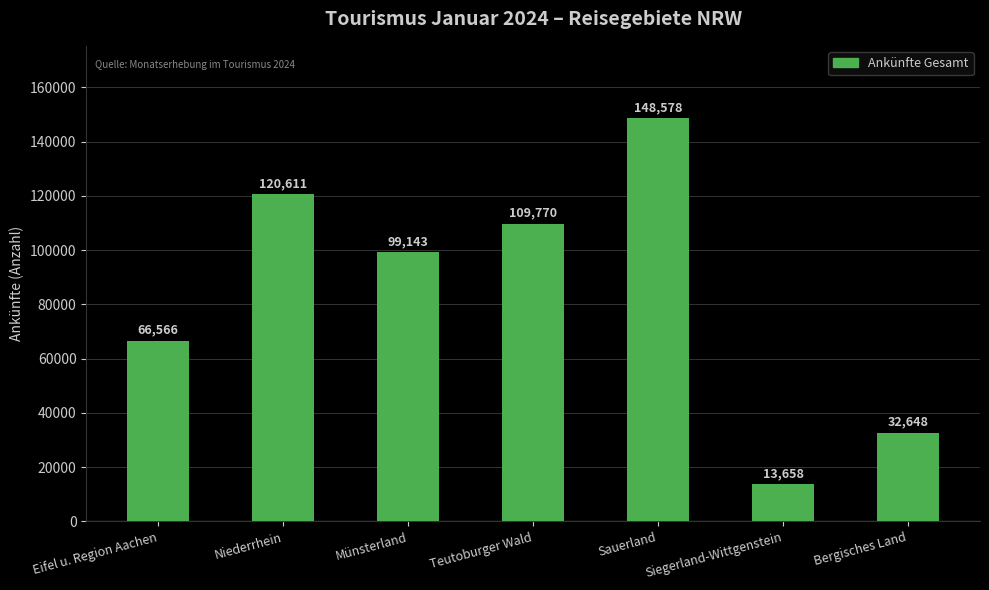

The value at Eifel u. Region Aachen is 66566. True or false?

True